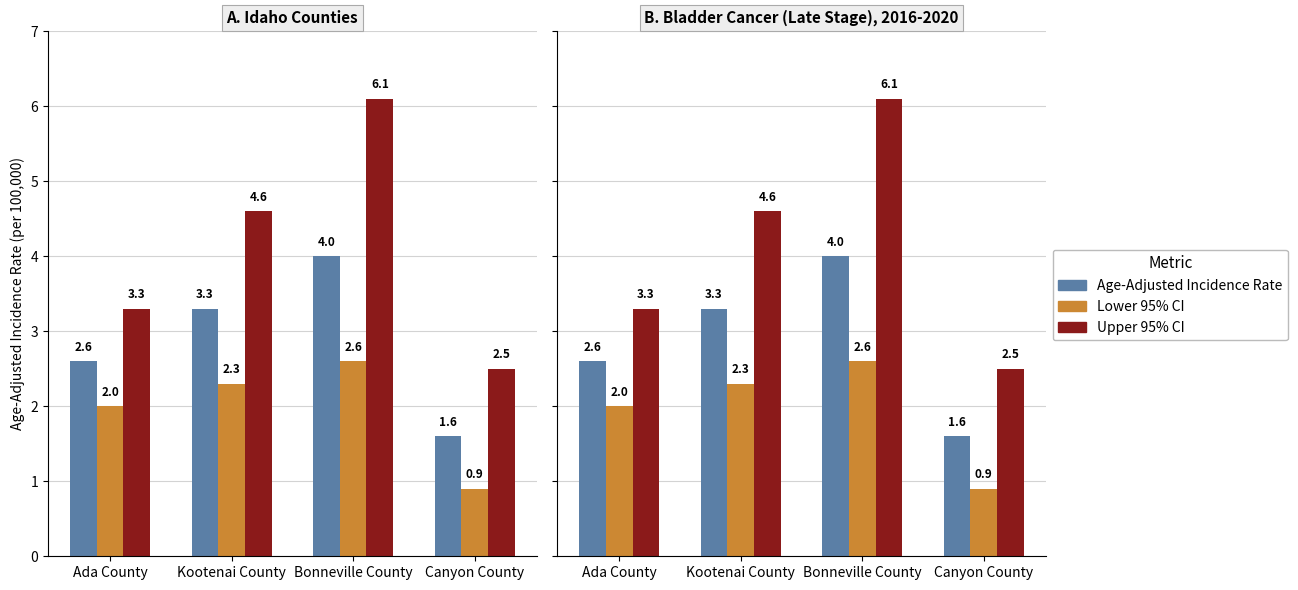

What is the difference between the Lower 95% CI values at Canyon County and Kootenai County?

1.4